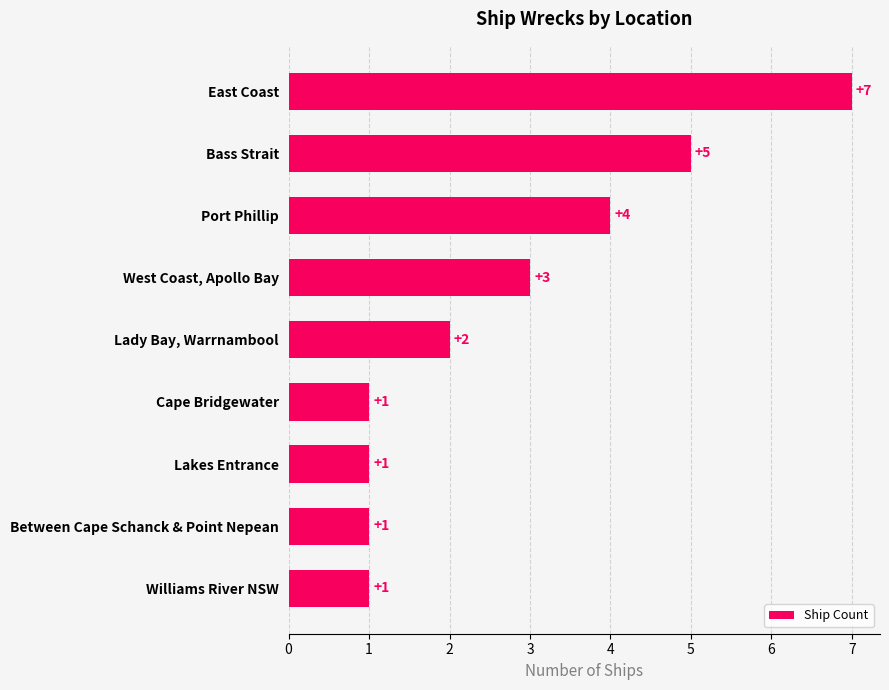

True or false: the data shows 0 at Williams River NSW.

False